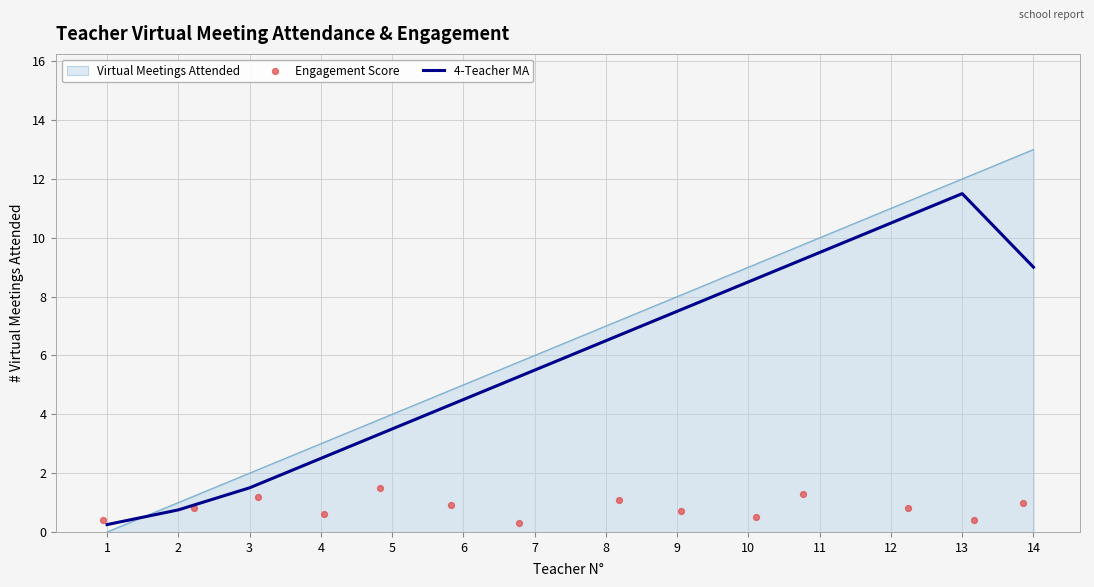

What is the highest value of the 4-Teacher MA series?

11.5